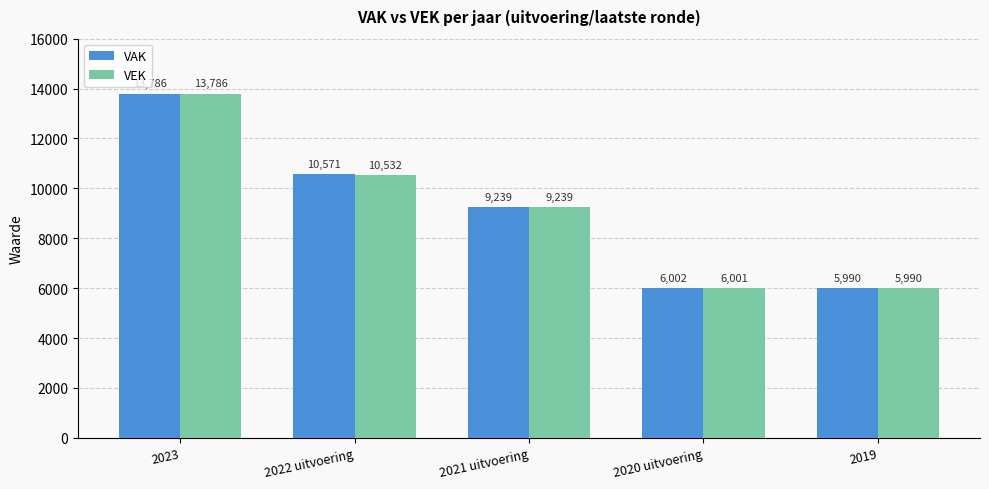

List the labels in order of VEK value, smallest first.

2019, 2020 uitvoering, 2021 uitvoering, 2022 uitvoering, 2023